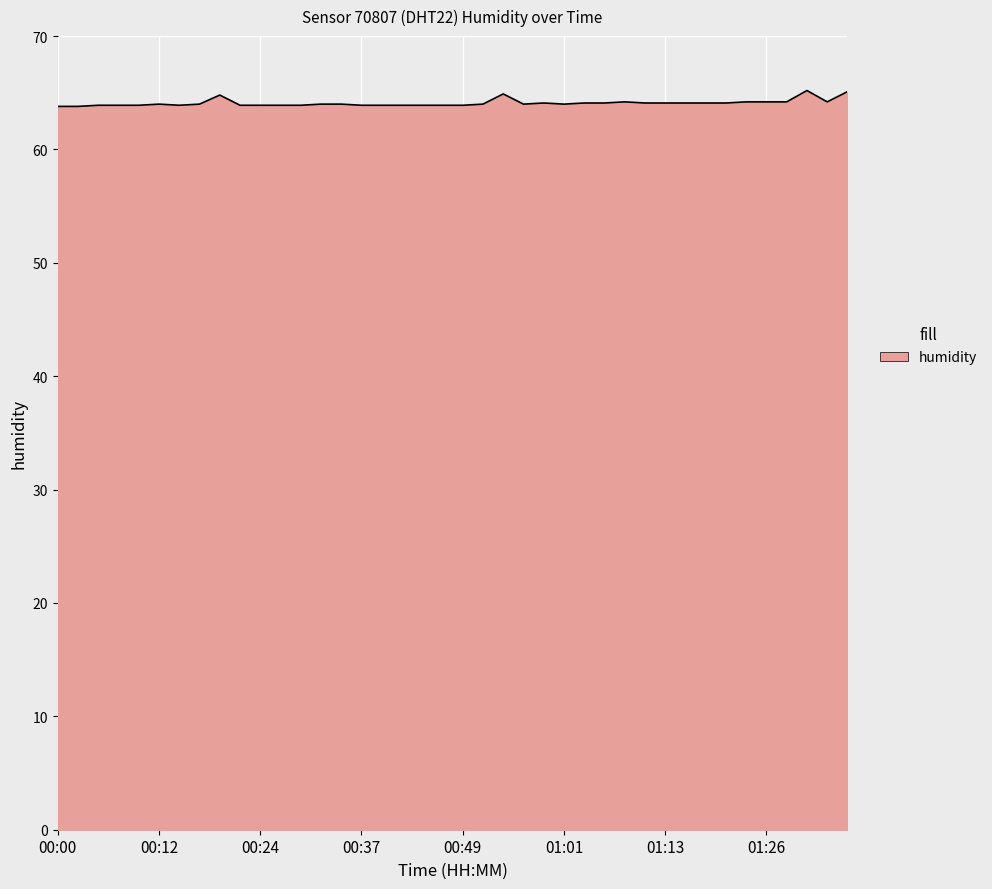

What is the minimum value shown in the chart?

63.8